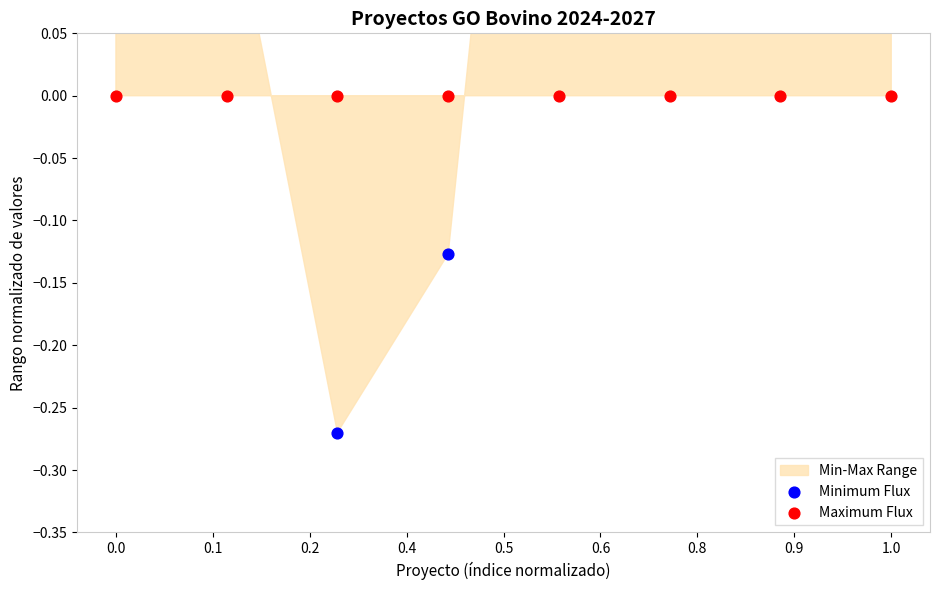

Which series has the largest Y range (max minus min)?

Minimum Flux